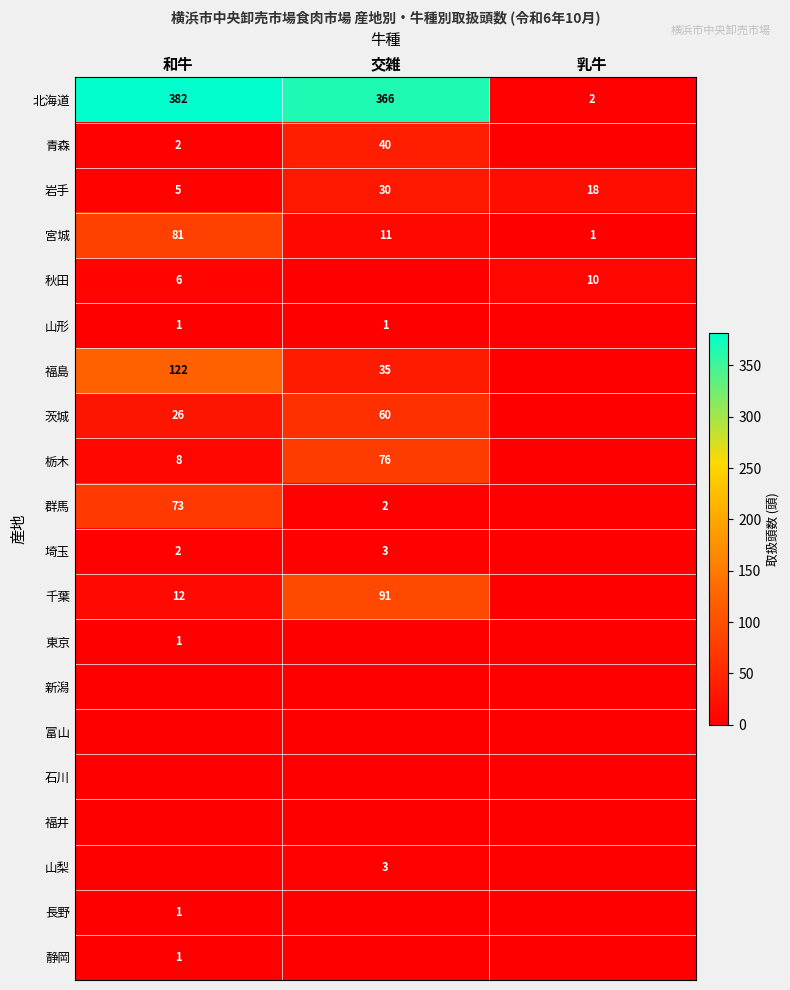

Which label corresponds to the smallest value in the chart?

乳牛